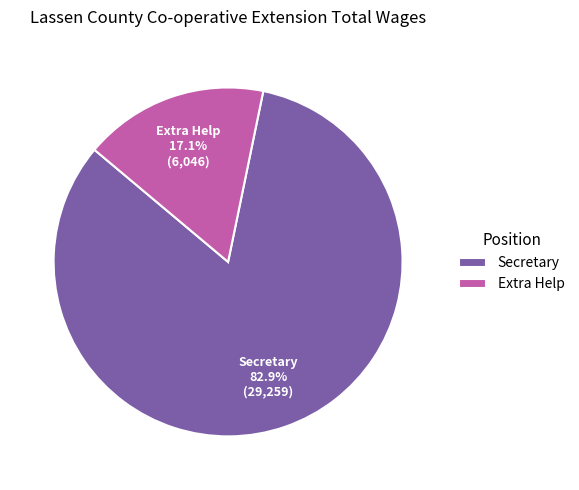

Count the number of slices in the pie.

2